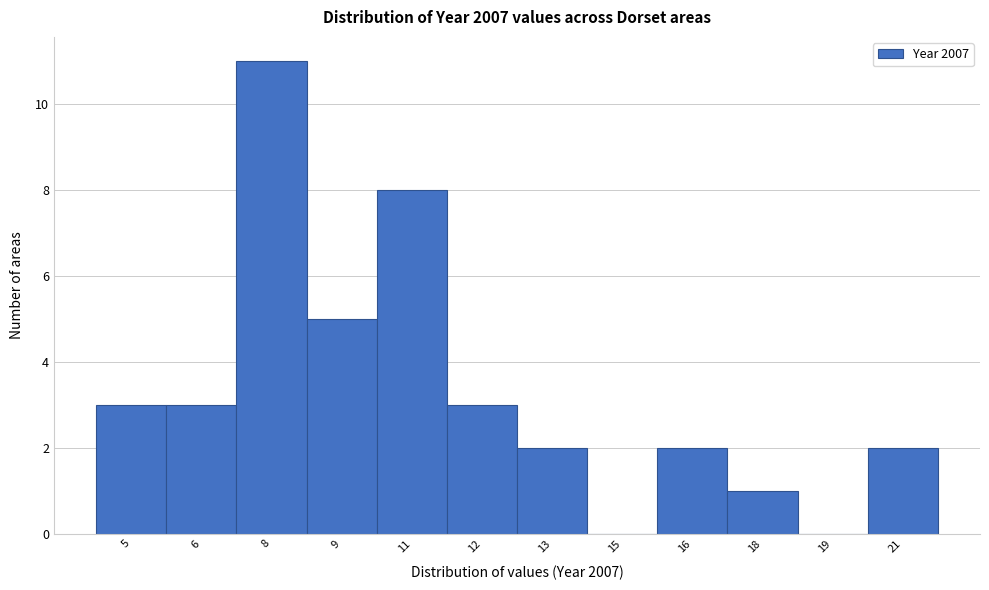

Reading left to right, what are all the values shown in this chart?

5=3	6=3	8=11	9=5	11=8	12=3	13=2	15=0	16=2	18=1	19=0	21=2